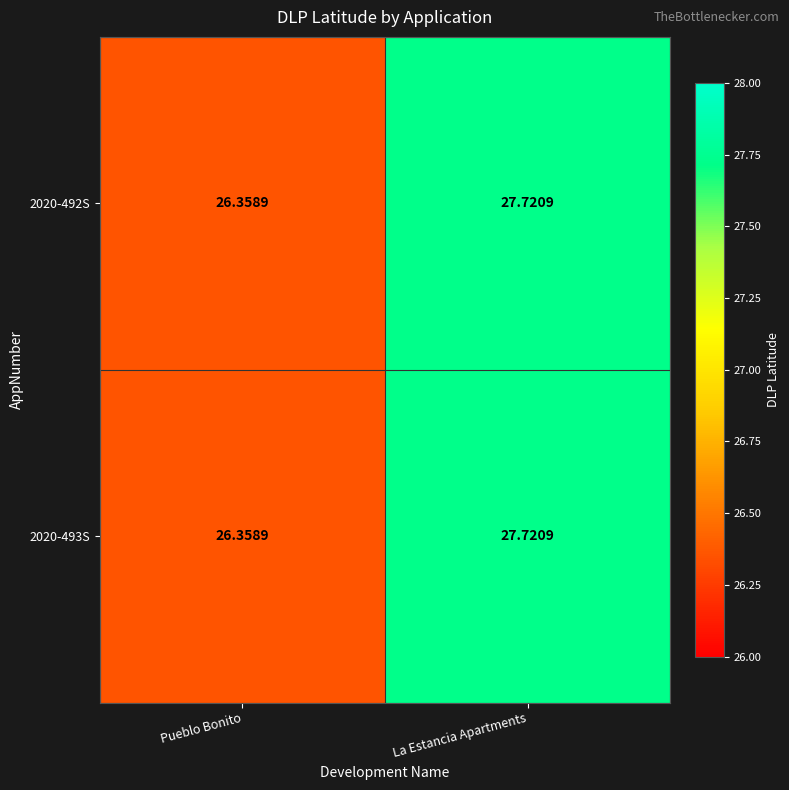

How many categories are shown in the chart?

2